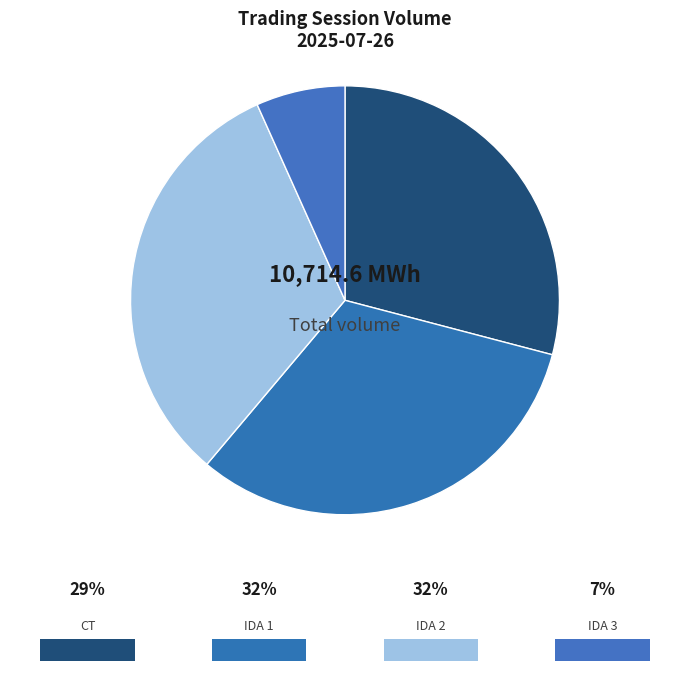

What is the change in value from CT to IDA 3?

-2397.4